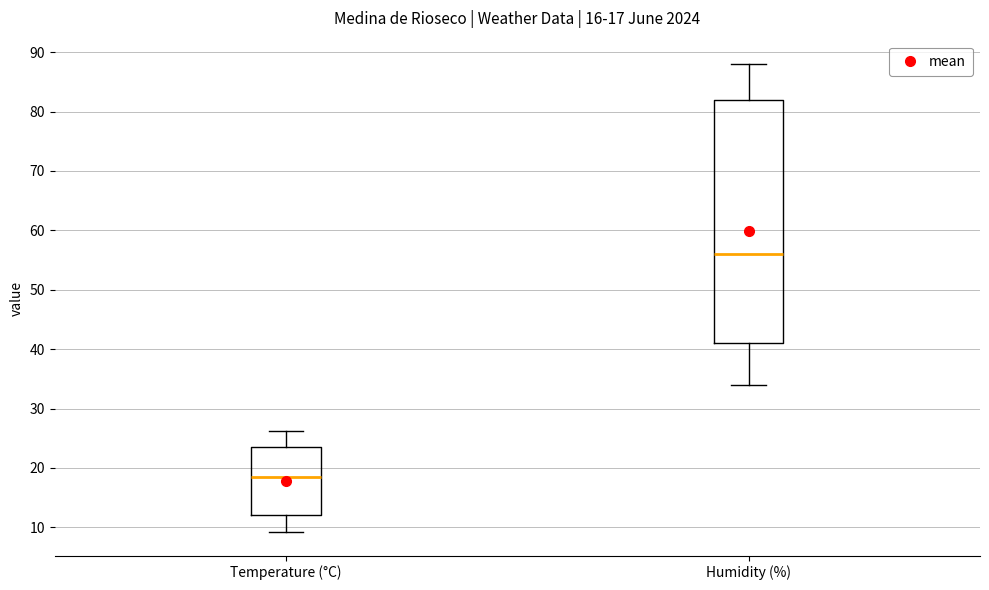

Comparing the boxes themselves (not the whiskers), which one is the tallest?

Humidity (%)